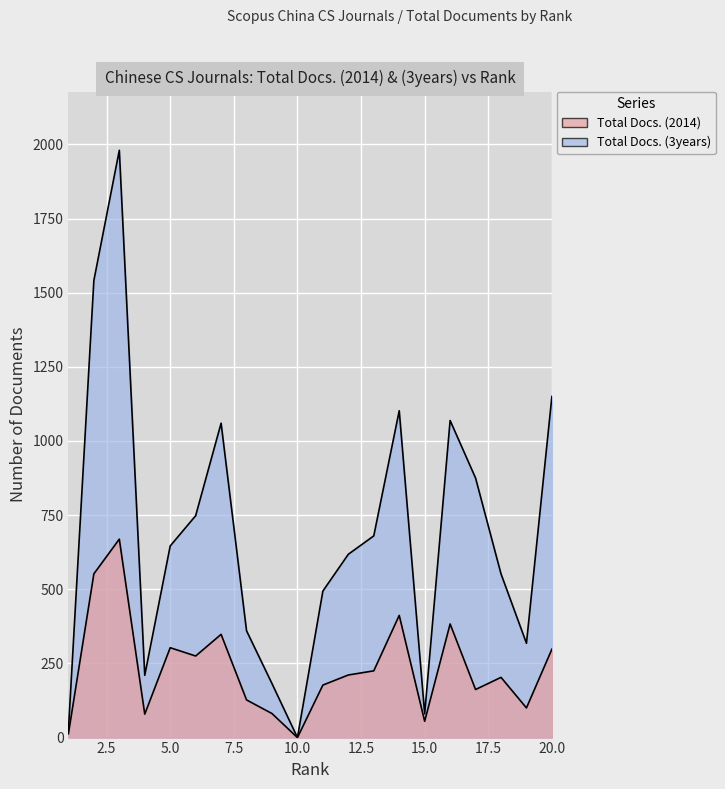

The value of Total Docs. (3years) at 9 is 182. True or false?

True